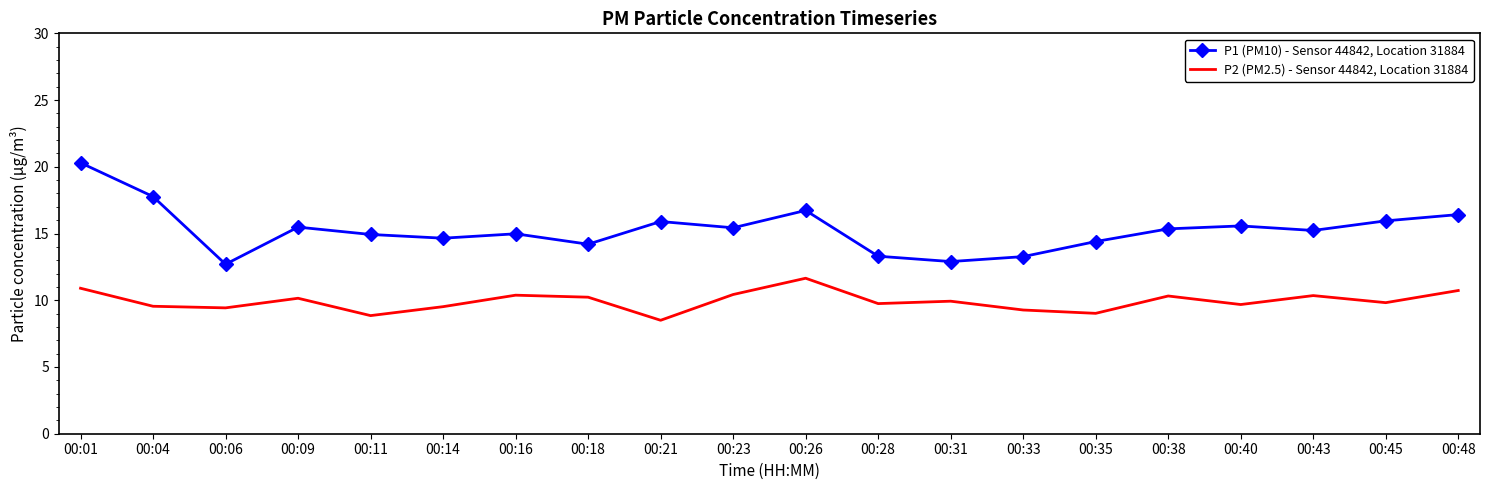

What is the difference between the highest and lowest values at 00:09?

5.3